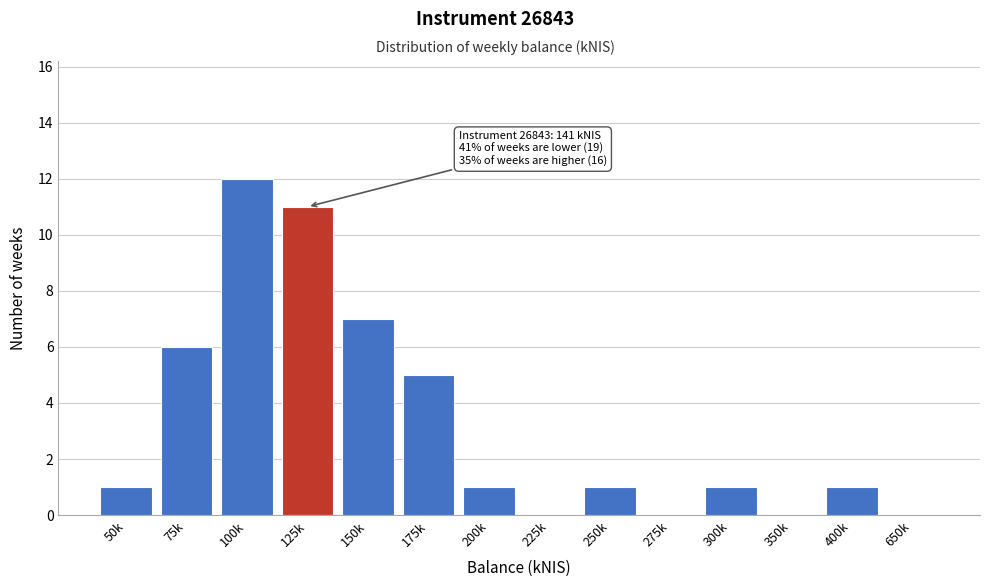

Reading left to right, list all the values displayed in this chart.

50k=1	75k=6	100k=12	125k=11	150k=7	175k=5	200k=1	225k=0	250k=1	275k=0	300k=1	350k=0	400k=1	650k=0